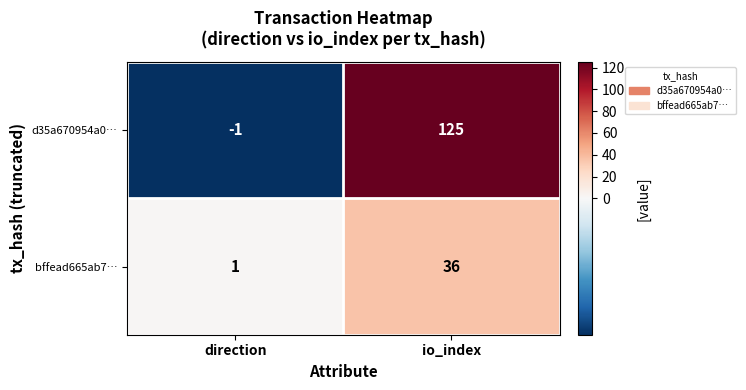

The value of bffead665ab7… at direction is 1. True or false?

True